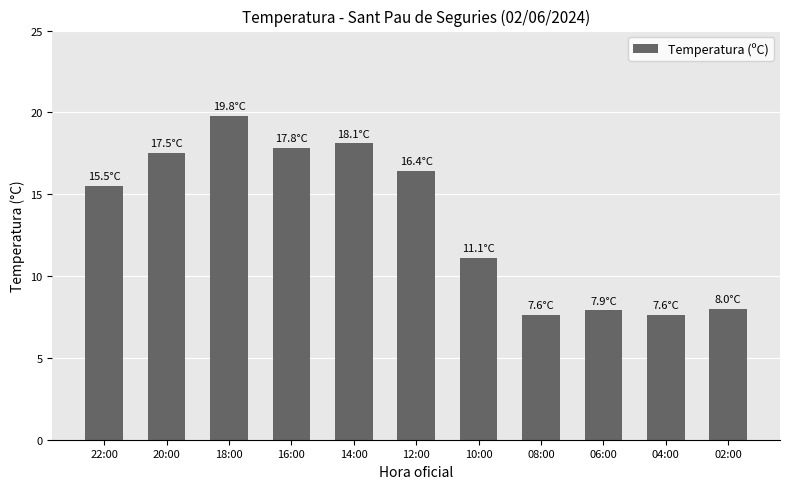

What is the average value?

13.4